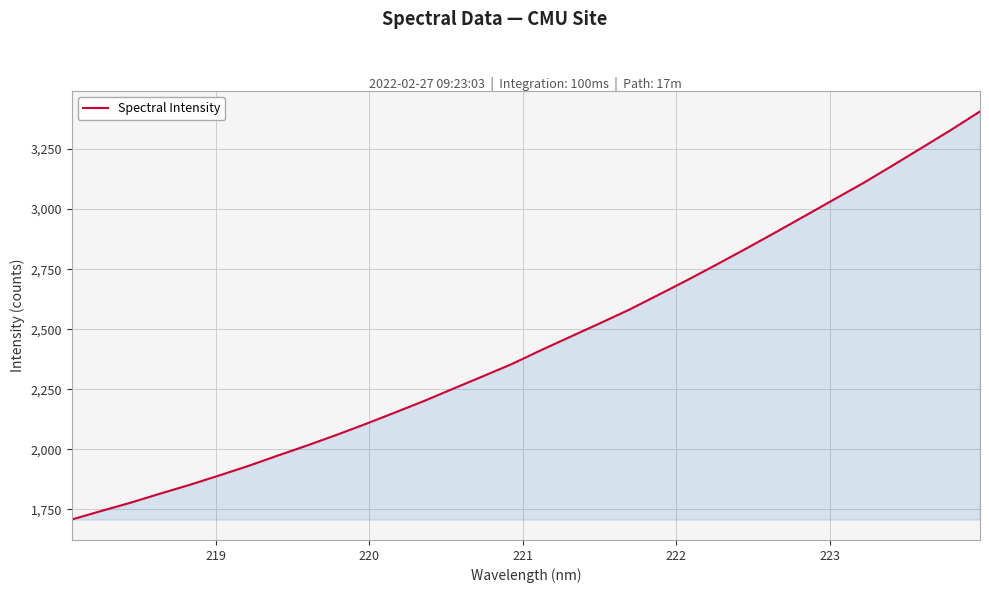

What is the difference between the maximum and minimum values?

1698.5